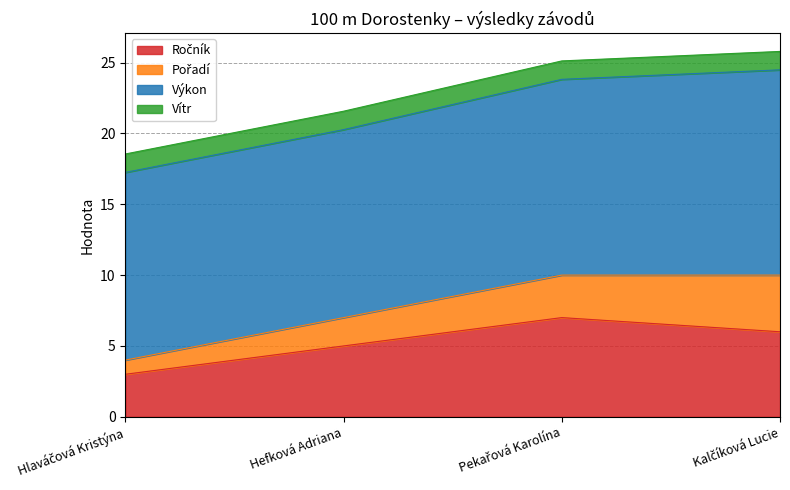

What is the difference between the second highest and minimum values in the Pořadí series?

2.0